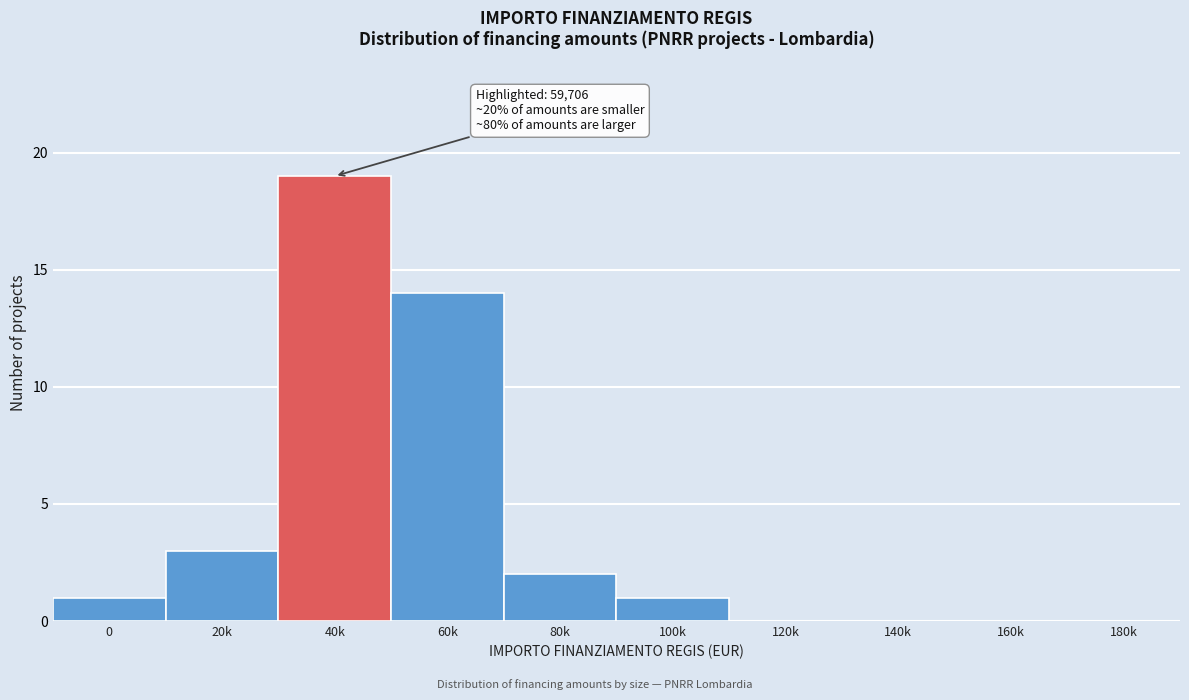

Reading right to left, what are all the values shown in this chart?

180k=0	160k=0	140k=0	120k=0	100k=1	80k=2	60k=14	40k=19	20k=3	0=1